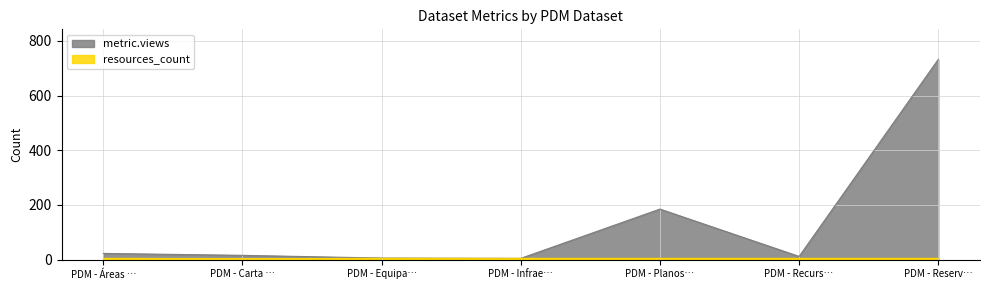

True or false: resources_count and metric.views cross at least once.

False